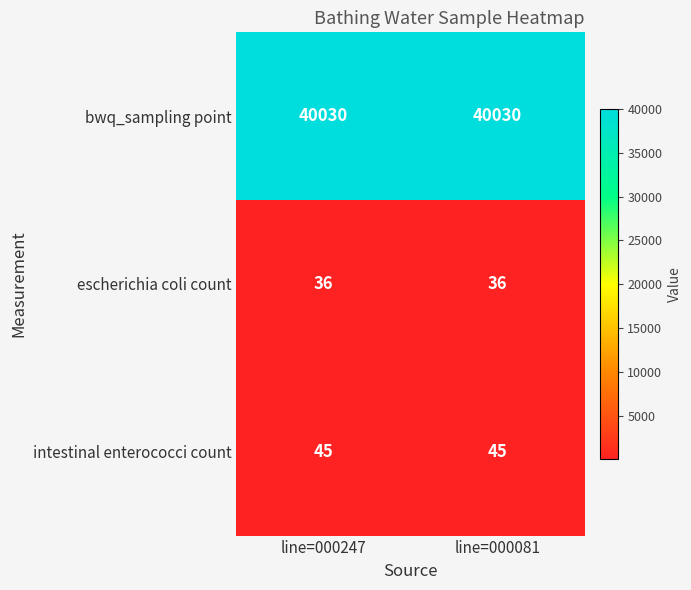

Rank the series by their maximum value, from lowest to highest.

escherichia coli count, intestinal enterococci count, bwq_sampling point